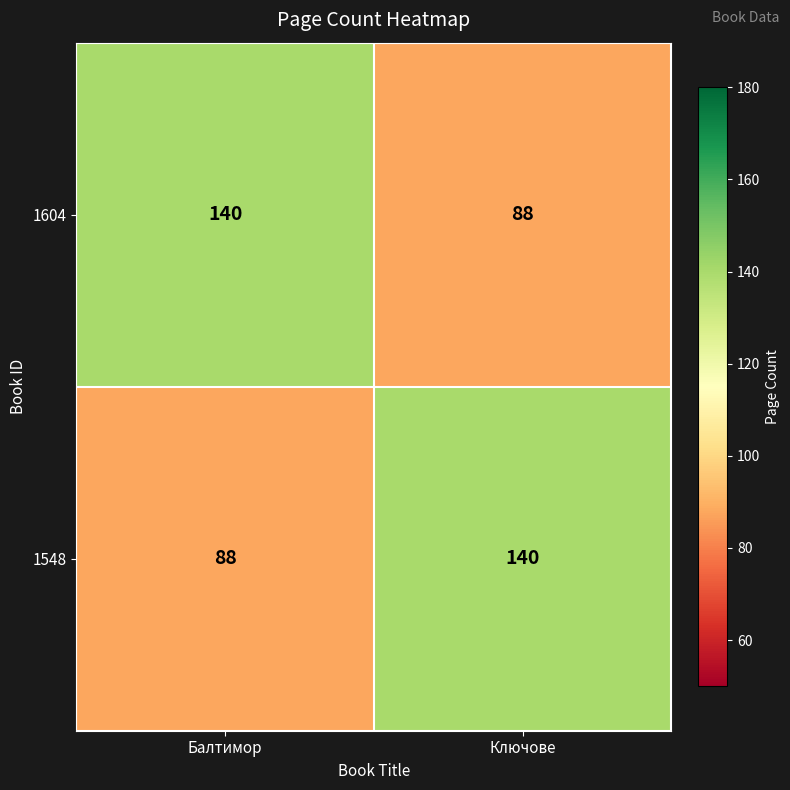

What is the difference between the highest and lowest values at Ключове?

52